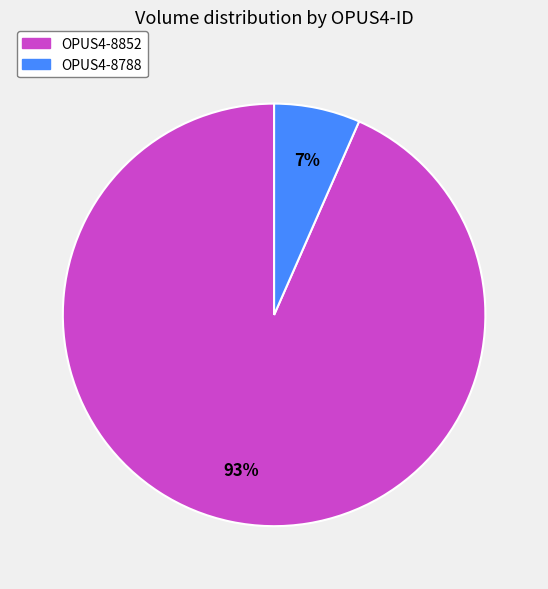

Count the number of slices in the pie.

2